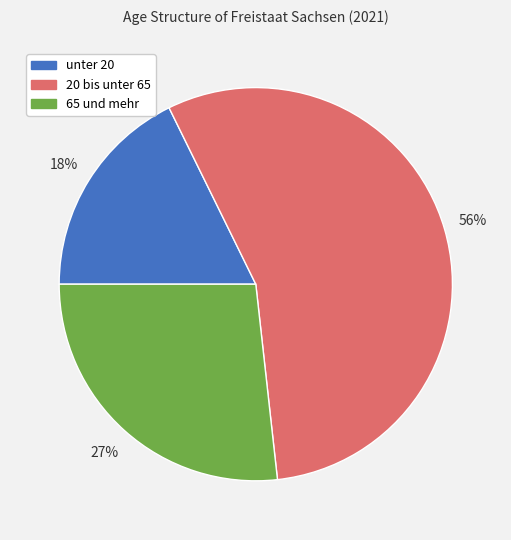

To the nearest percent, what is the difference between the 20 bis unter 65 and 65 und mehr slice percentages?

29%